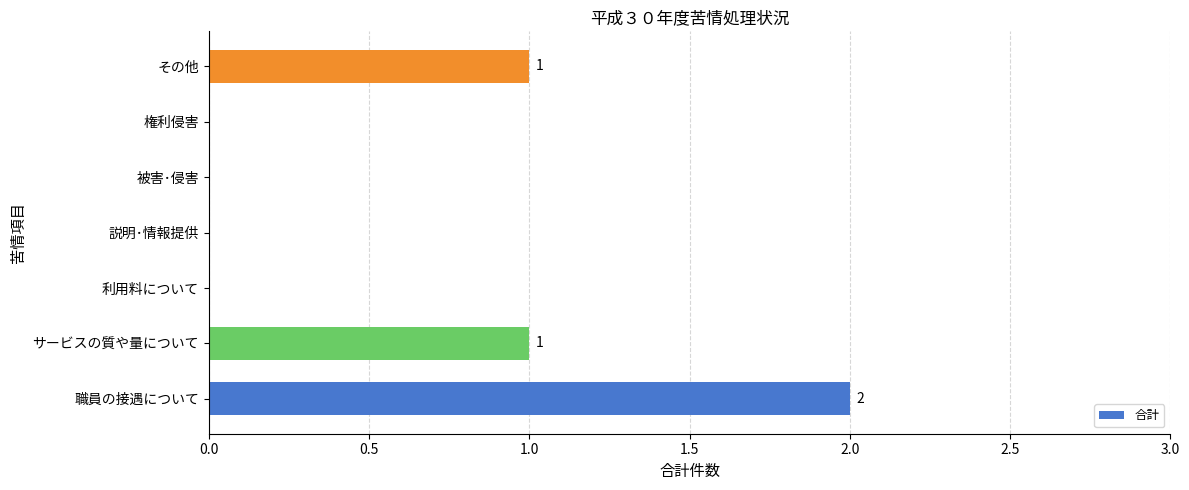

The value at 権利侵害 is 1. True or false?

False